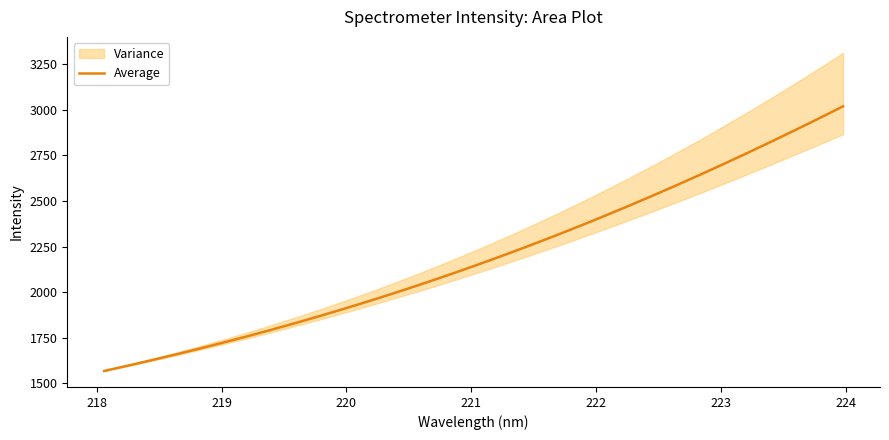

What is the minimum value for Average?

1567.4